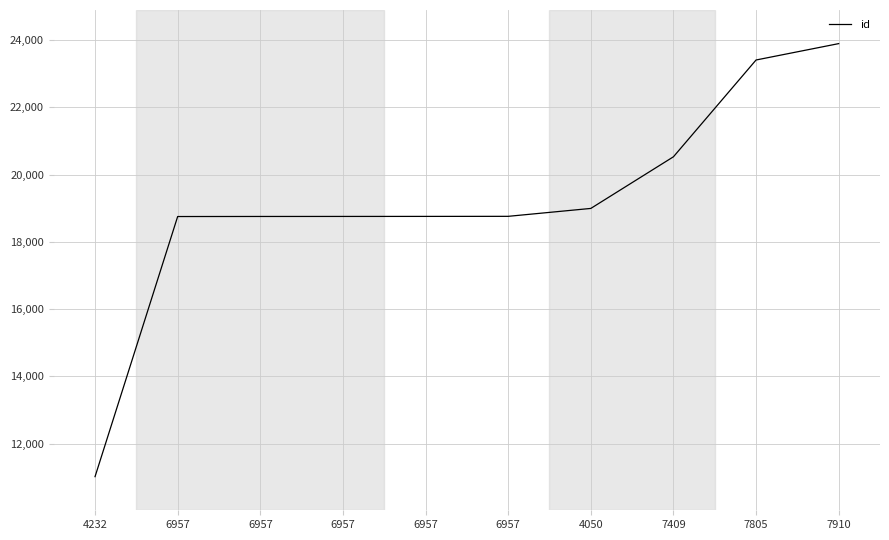

Reading left to right, list all the values displayed in this chart.

11018	18755	18757	18758	18759	18761	18996	20532	23411	23898